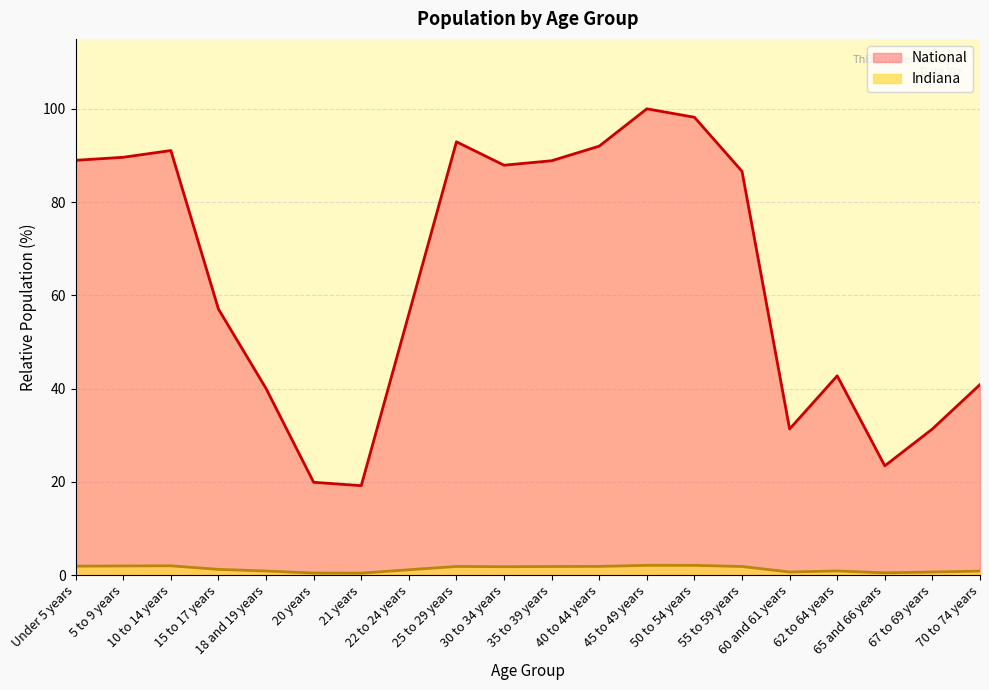

What is the difference between the maximum and minimum values in the National series?

80.8